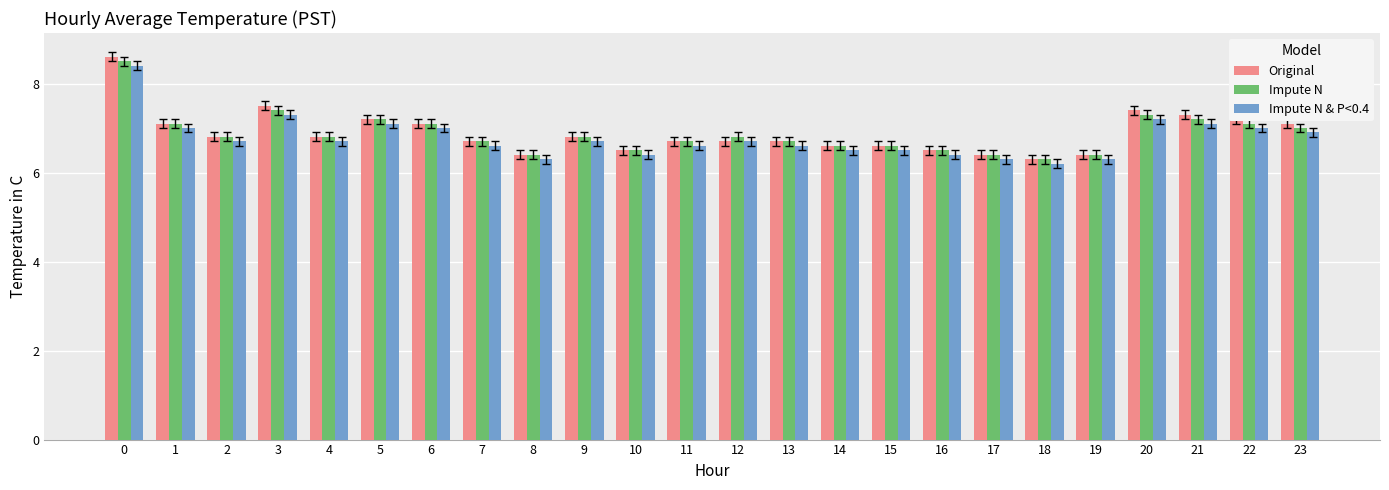

At which label does Impute N reach its minimum?

18